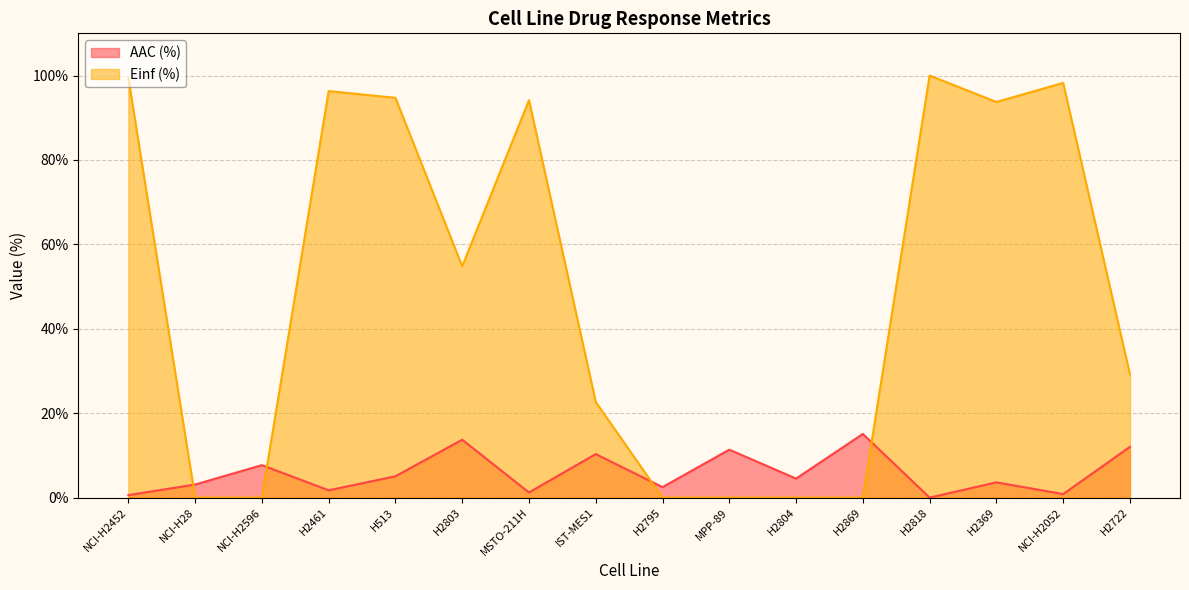

Reading left to right, extract all data points from this chart.

AAC (%): NCI-H2452=0.6	NCI-H28=3.1	NCI-H2596=7.7	H2461=1.7	H513=5.1	H2803=13.7	MSTO-211H=1.2	IST-MES1=10.3	H2795=2.5	MPP-89=11.4	H2804=4.5	H2869=15.1	H2818=0.0	H2369=3.6	NCI-H2052=0.8	H2722=12.0
Einf (%): NCI-H2452=99.4	NCI-H28=0.0	NCI-H2596=0.0	H2461=96.3	H513=94.7	H2803=54.8	MSTO-211H=94.2	IST-MES1=22.6	H2795=0.0	MPP-89=0.0	H2804=0.0	H2869=0.0	H2818=100.0	H2369=93.7	NCI-H2052=98.2	H2722=29.2